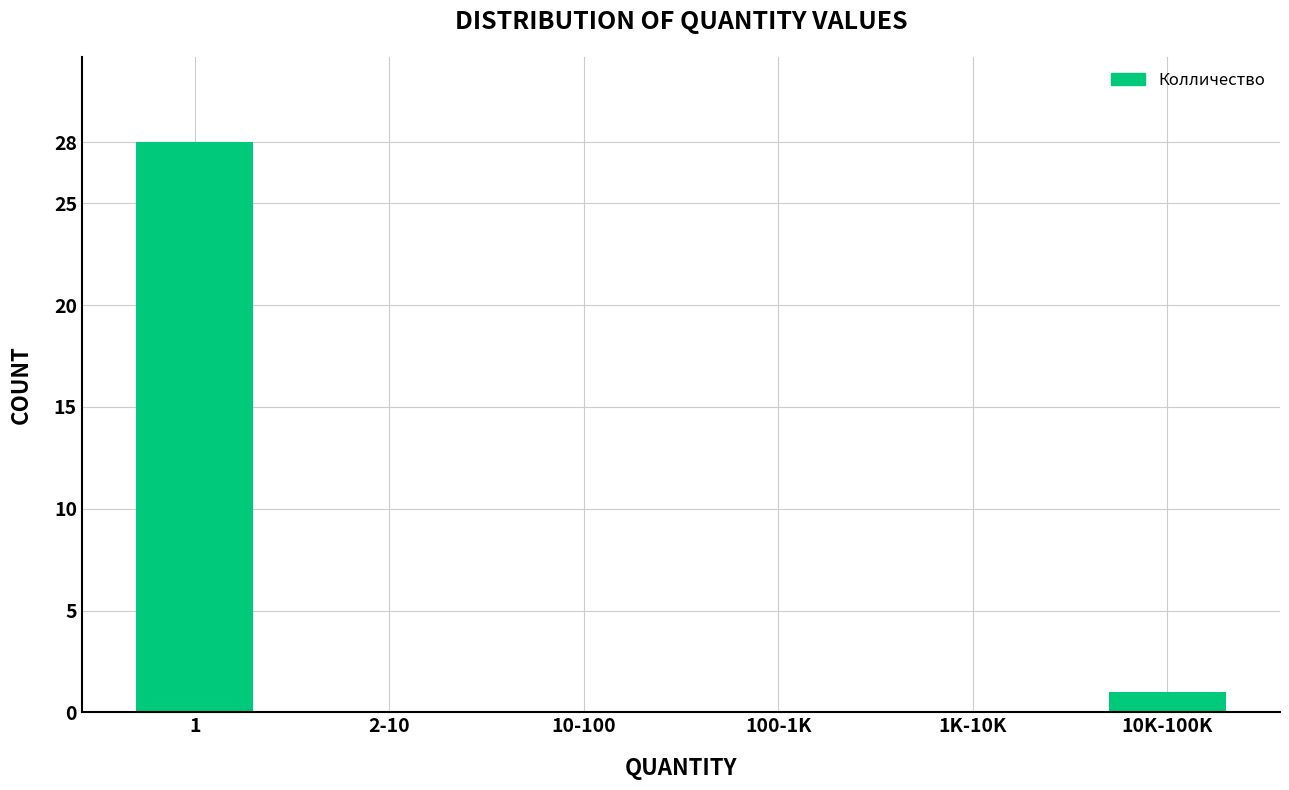

Reading left to right, extract all data points from this chart.

1=28	2-10=0	10-100=0	100-1K=0	1K-10K=0	10K-100K=1